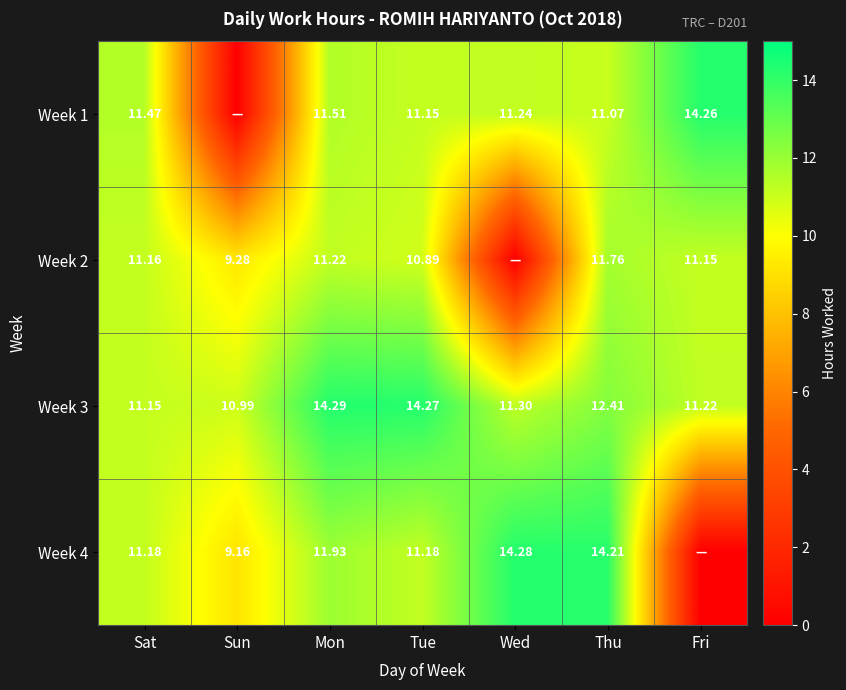

What is the total value across all series at Tue?

47.5